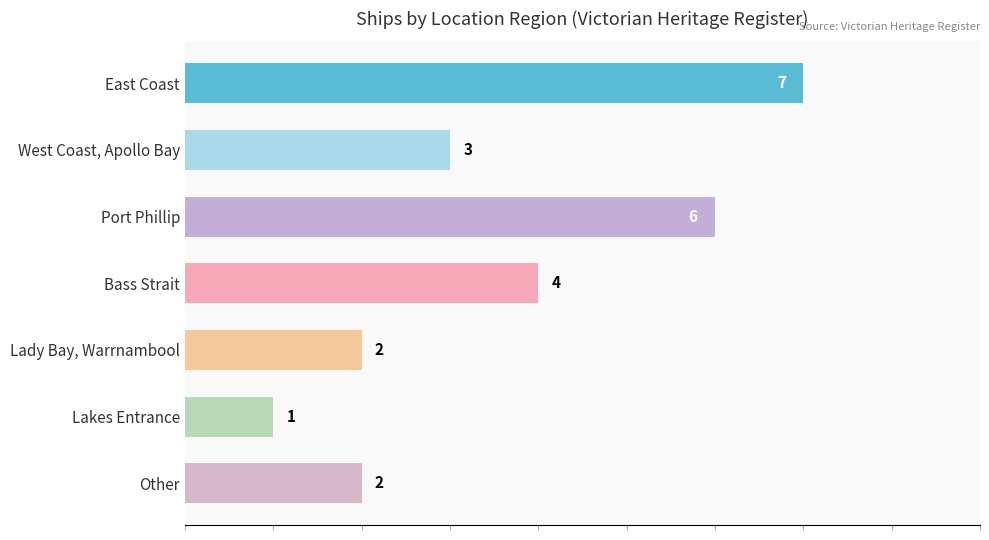

Reading top to bottom, transcribe all the data shown in this chart.

7	3	6	4	2	1	2